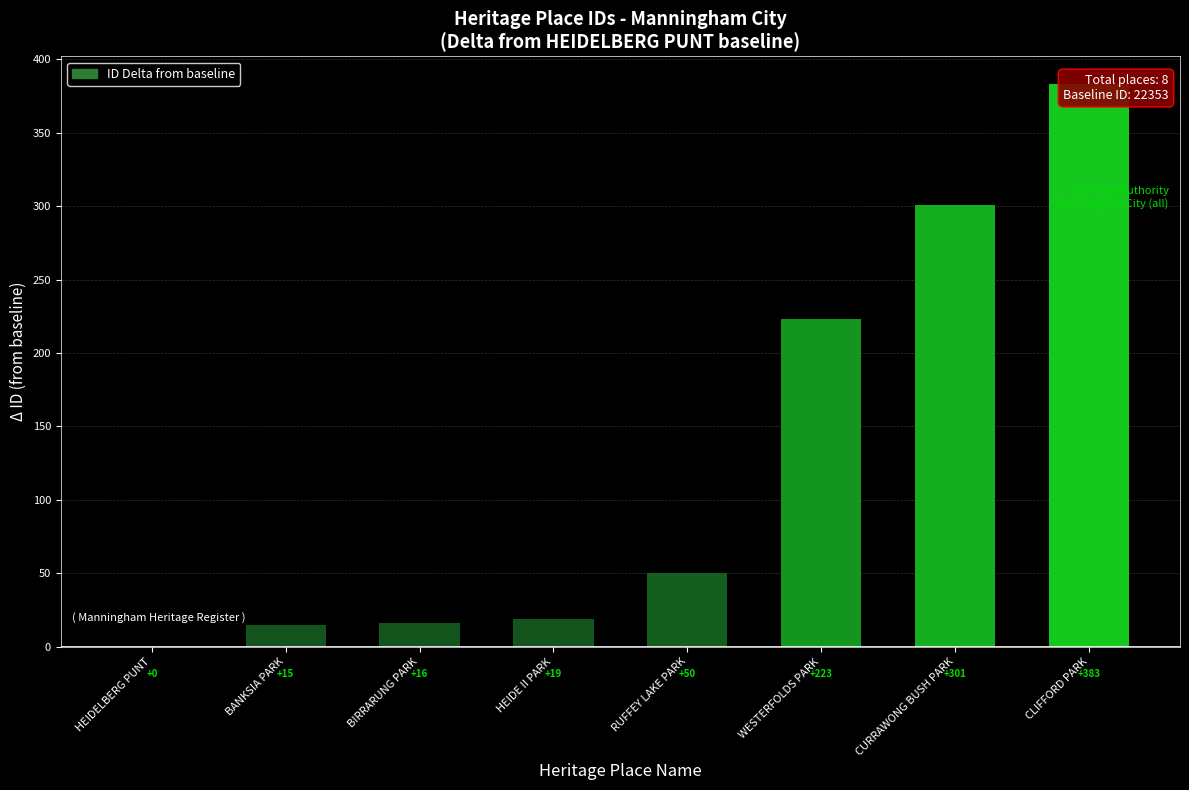

What is the difference between the maximum and minimum values?

383